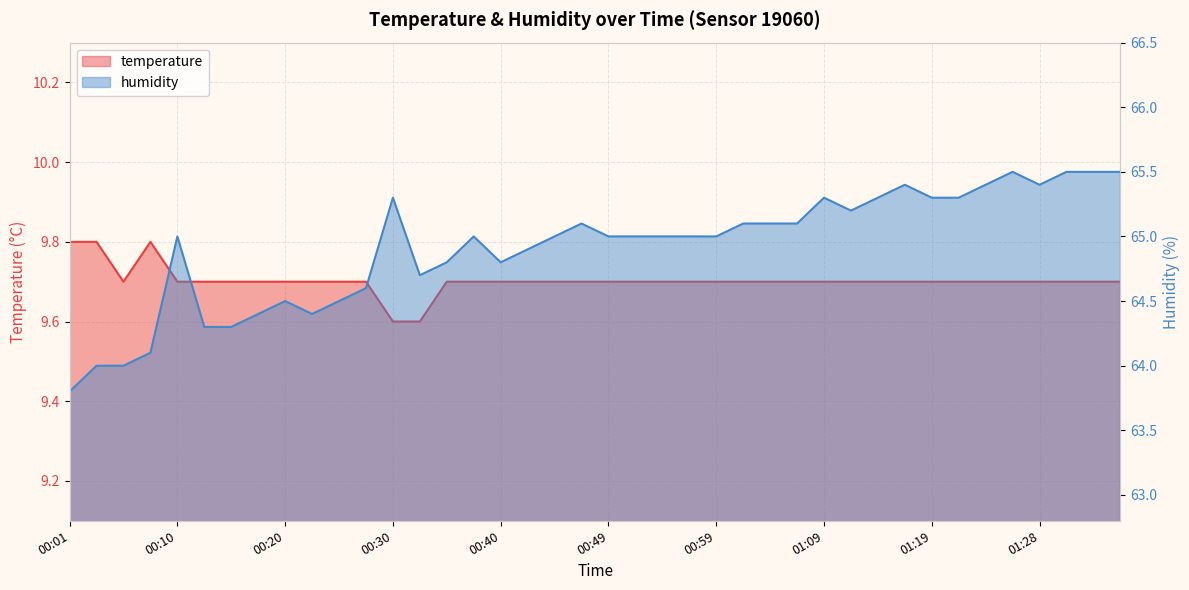

Which has a higher value, 01:21 or 00:03?

00:03